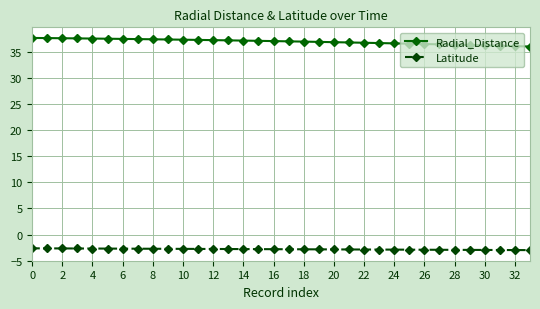

What is the value of the Latitude point at the 15th from the left?

-2.8